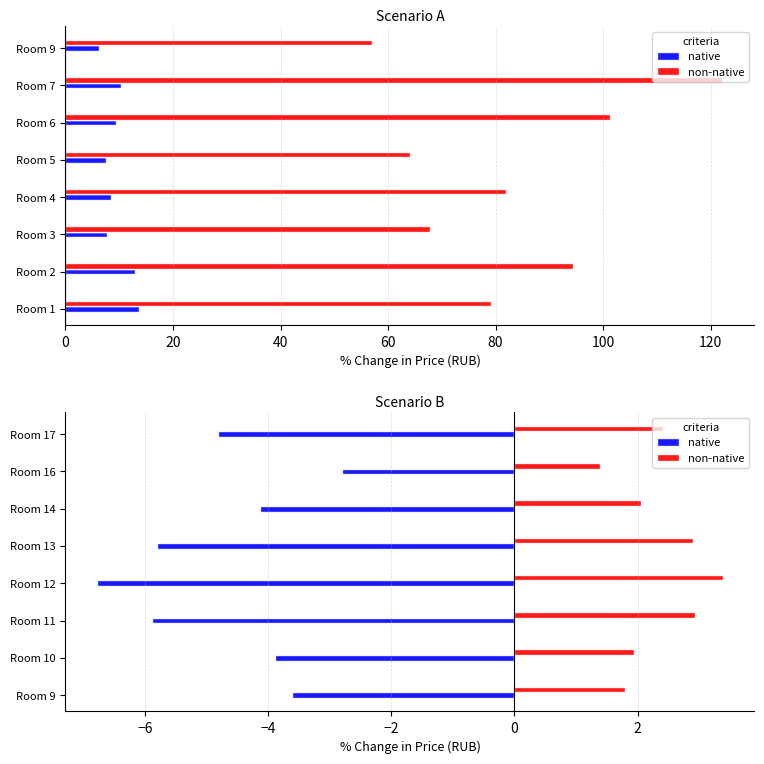

What is the difference between the highest and lowest values at Room 14?

6.2